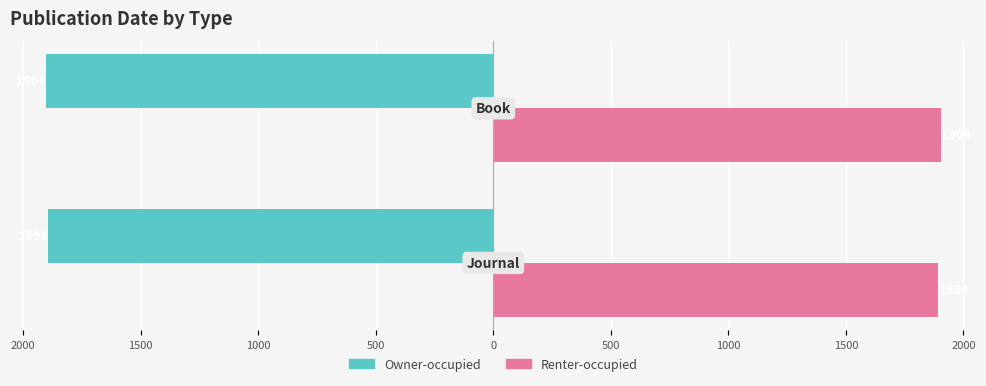

What is the value of the Owner-occupied bar at the 1st from the left?

-1894